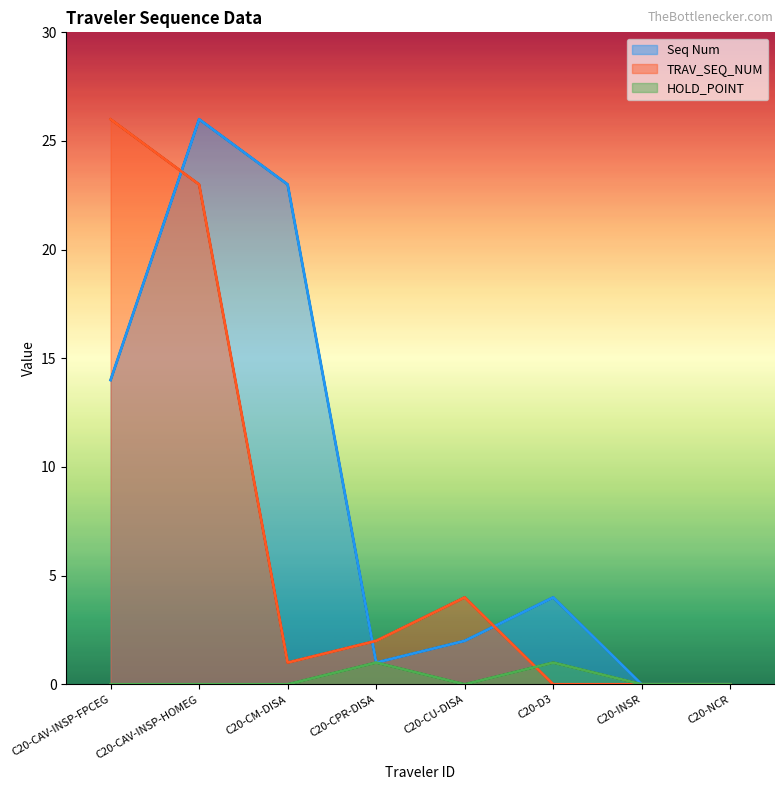

How many interior local peaks does the HOLD_POINT series have?

2